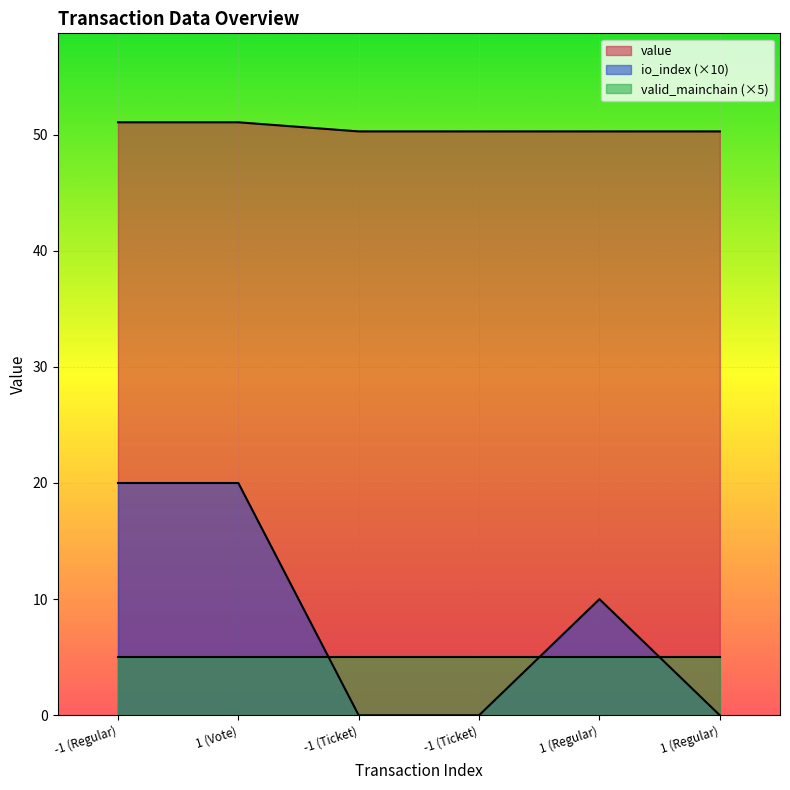

Rank the categories by io_index value from lowest to highest.

-1 (Ticket), -1 (Ticket), 1 (Regular), 1 (Regular), -1 (Regular), 1 (Vote)